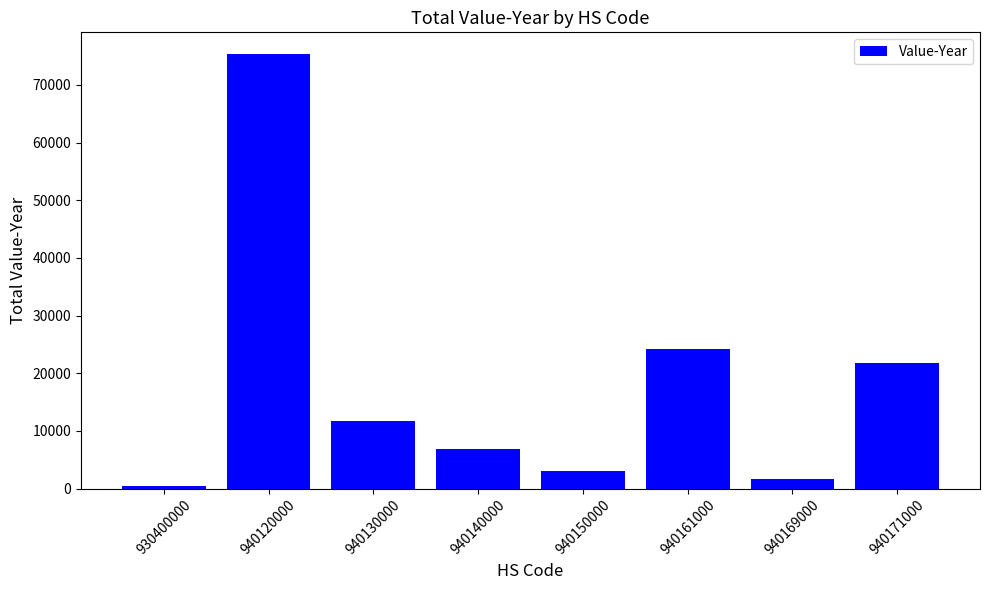

How many data points does each series have?

8